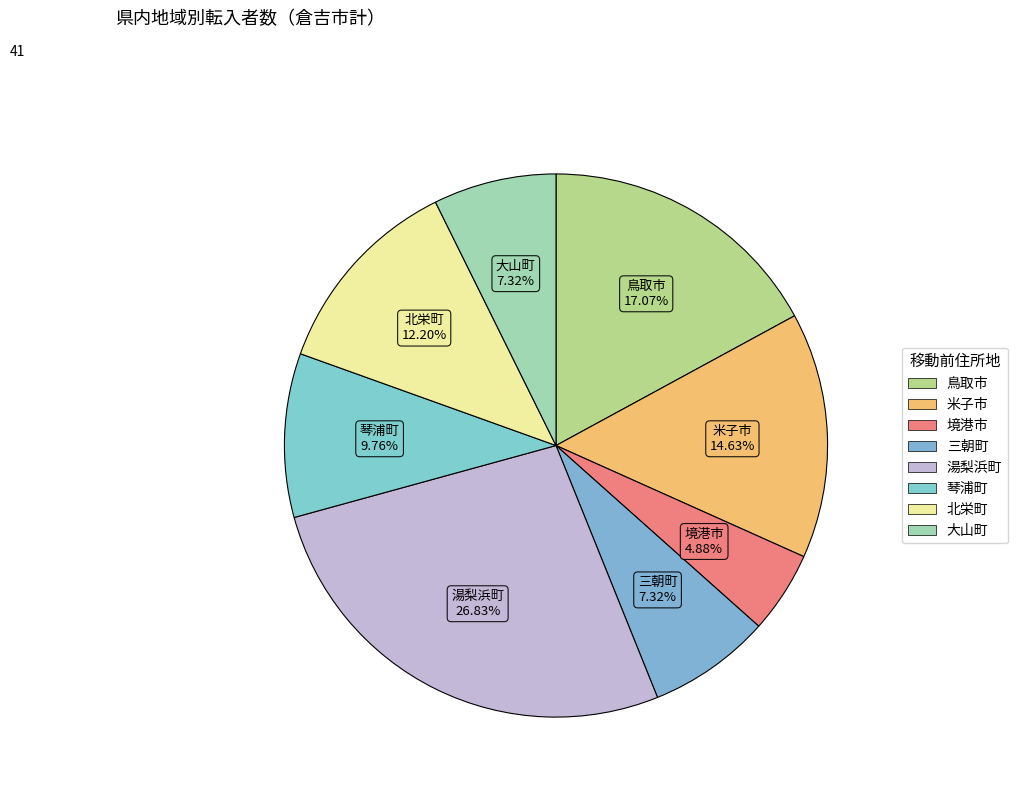

To the nearest percent, what portion does 大山町 represent?

7%